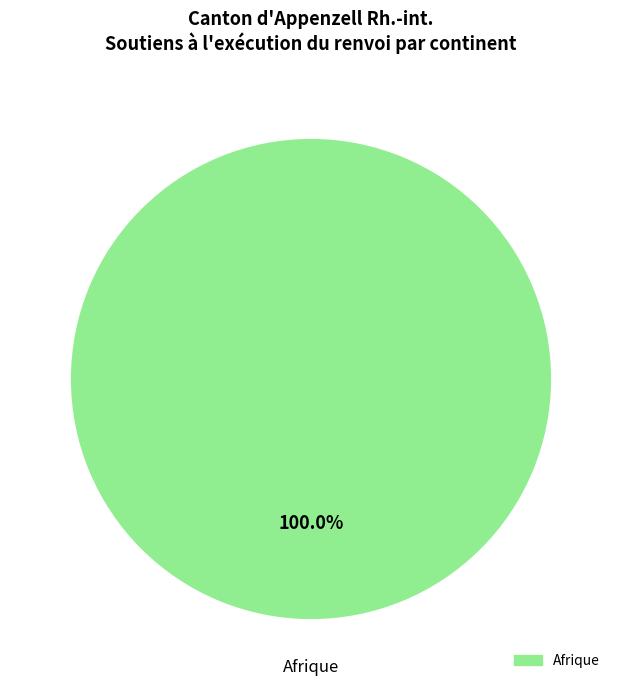

How many slices are in this pie chart?

1